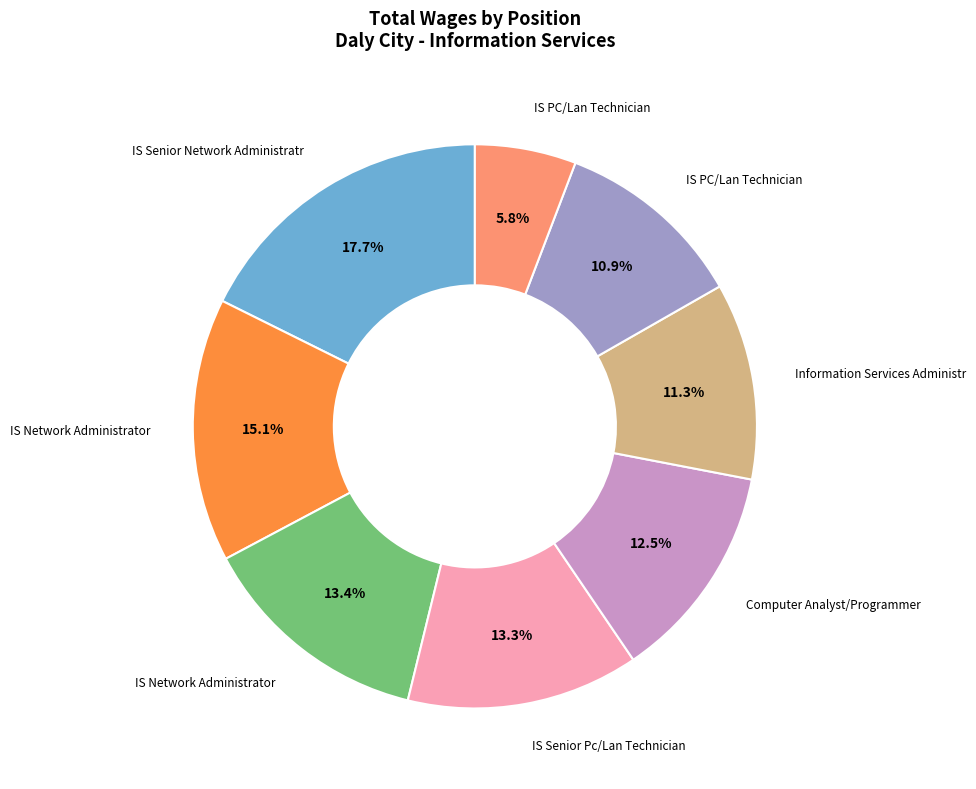

Is there a majority slice in this chart?

No